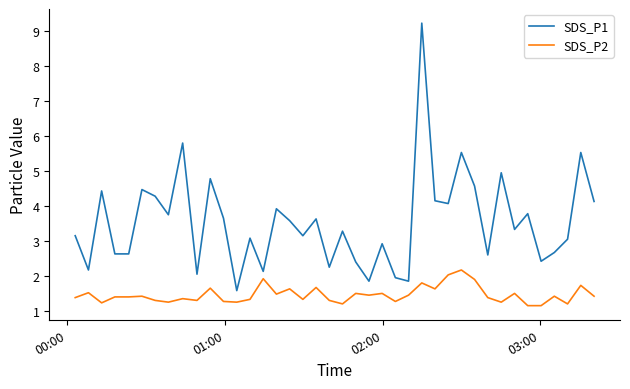

True or false: SDS_P1 has more than 1 points higher than both neighbors.

True